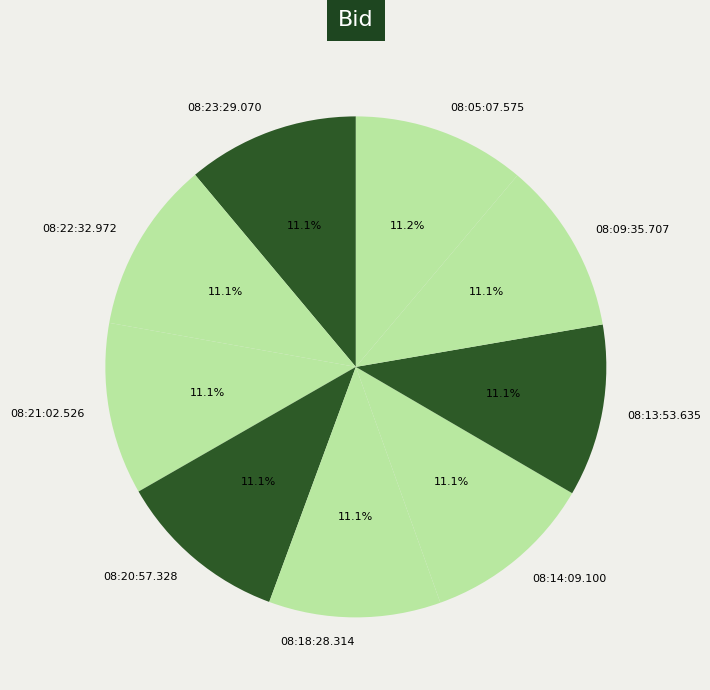

To the nearest percent, what percentage of the pie is 08:22:32.972?

11%